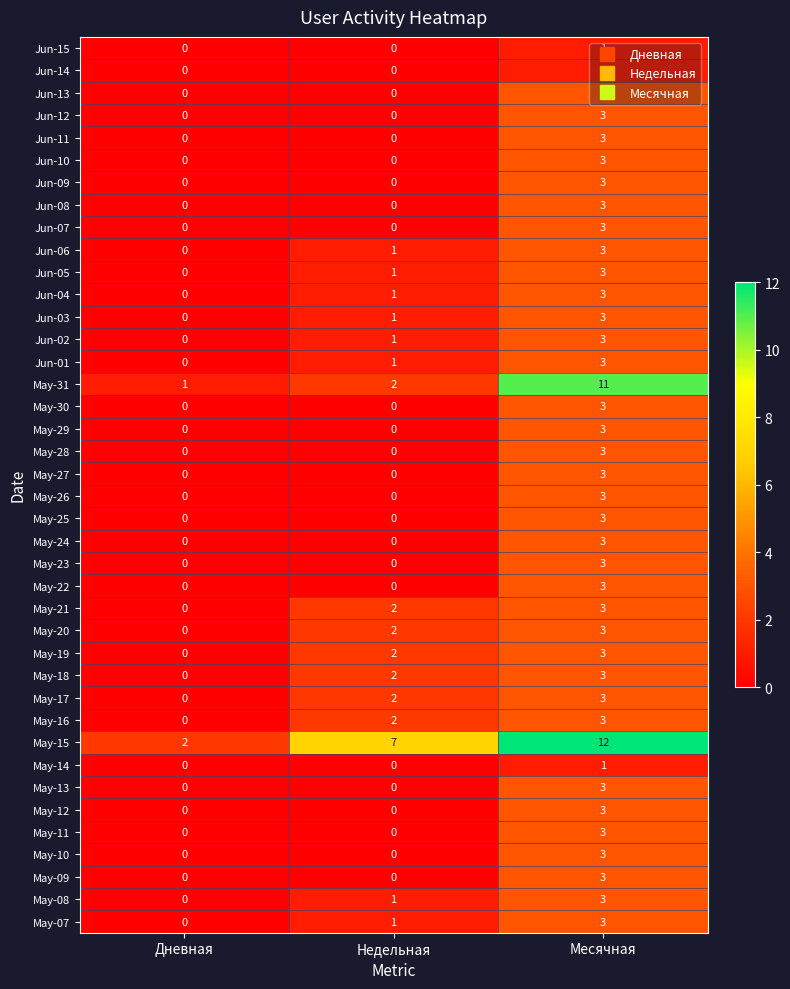

Which series has the largest total across all categories?

May-15